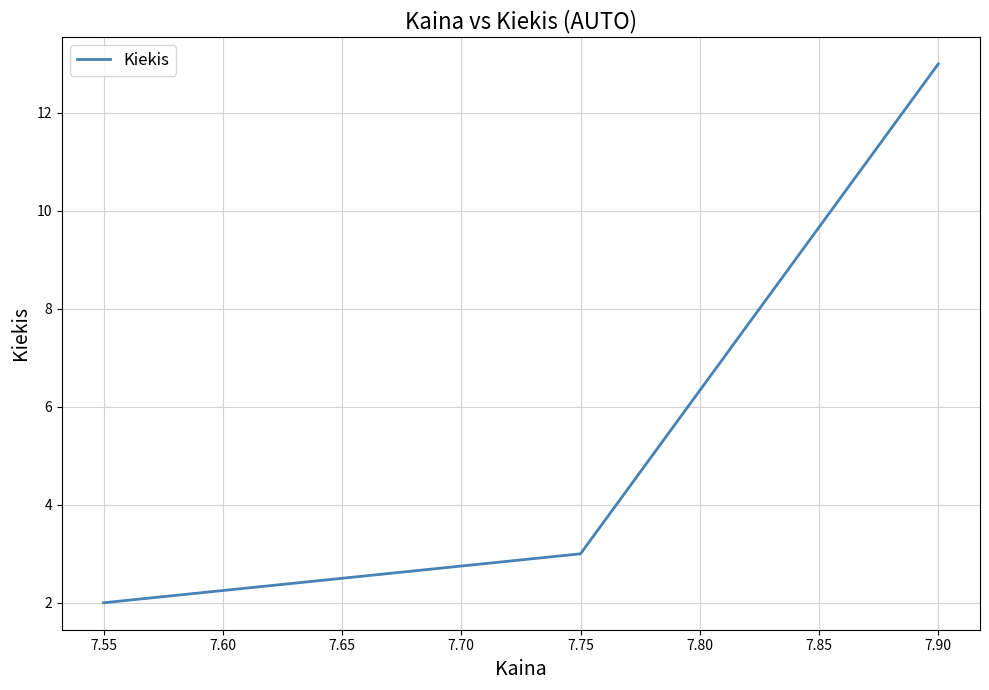

Approximately how many times larger is the value at 7.75 compared to 7.55?

1.5